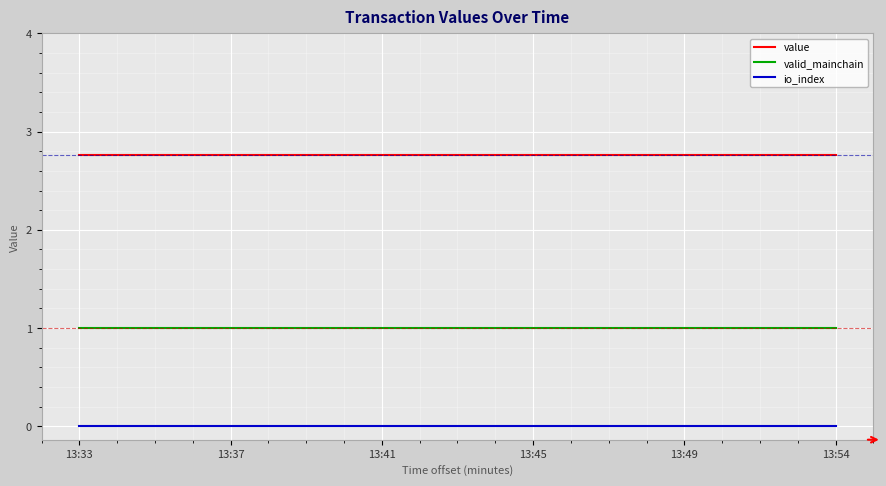

Which series has the largest total across all categories?

value